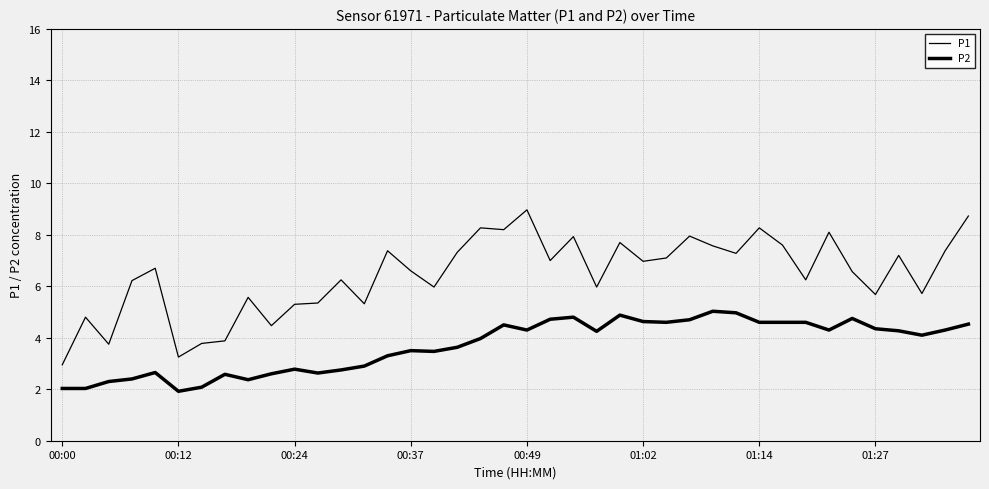

How many lines are shown in the chart?

2